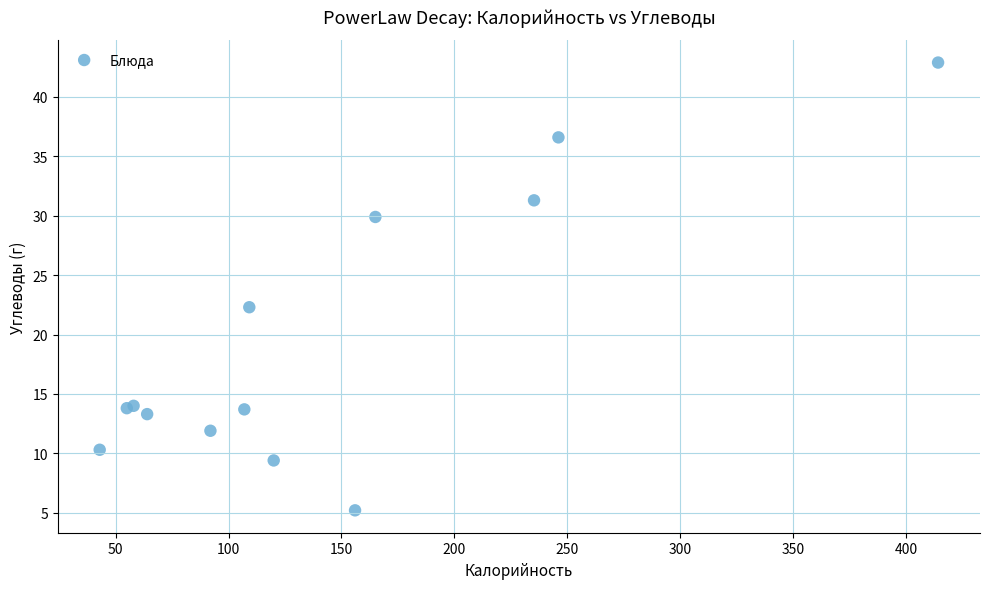

What Y value in the scatter plot is closest to 24?

22.3